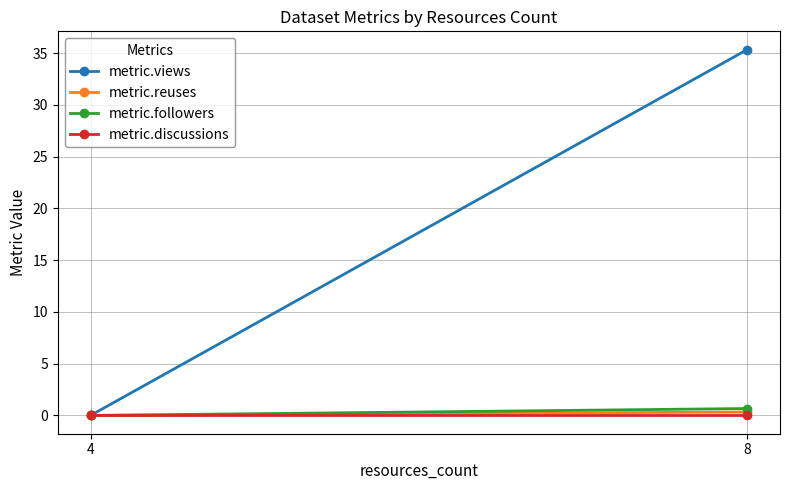

What is the sum of all metric.views values?

35.3